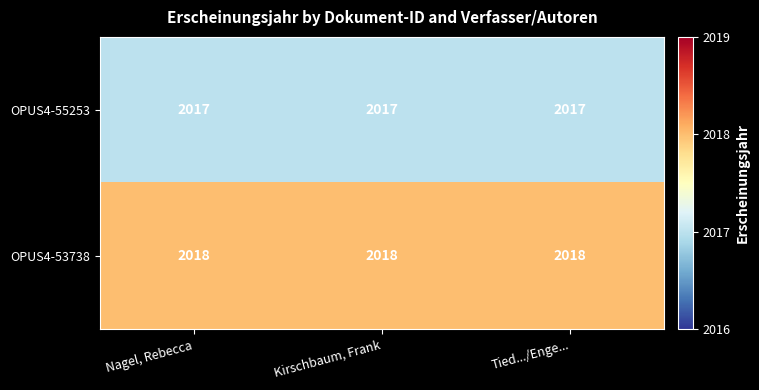

What is the highest value of the OPUS4-53738 series?

2018